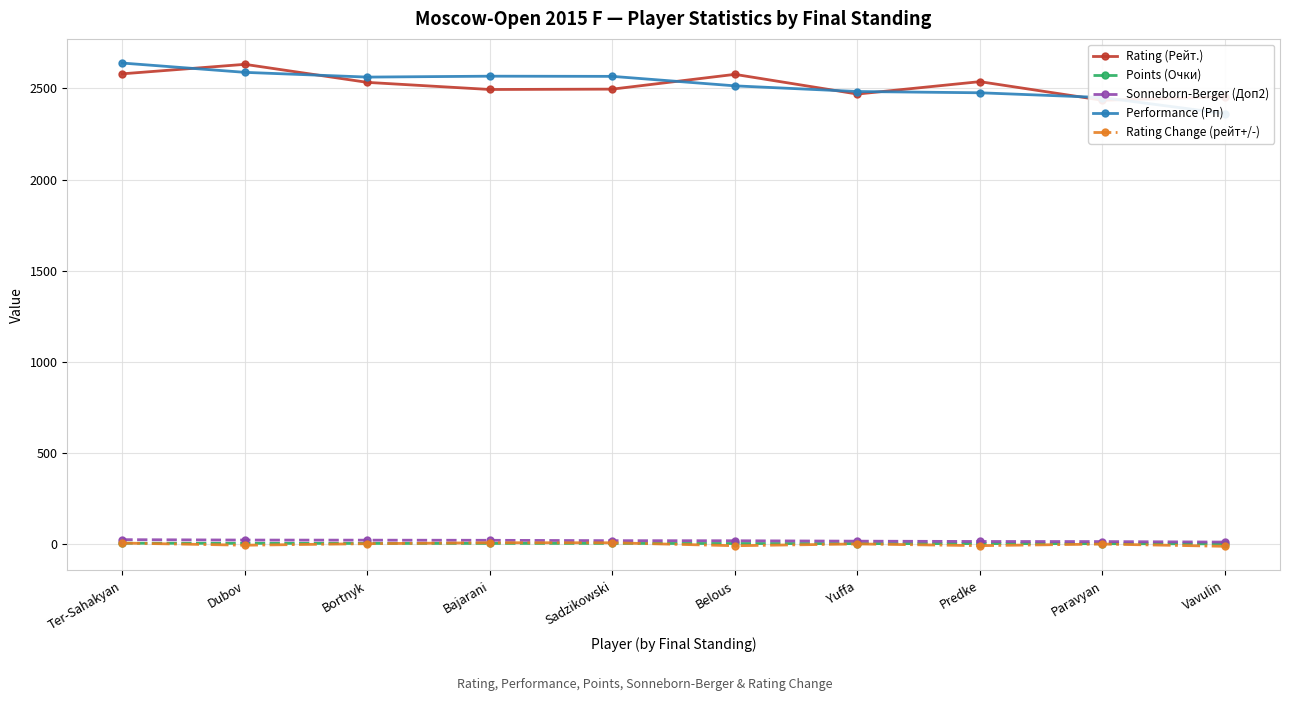

True or false: Sonneborn-Berger (Доп2) has a value of 19.5 at Belous.

True